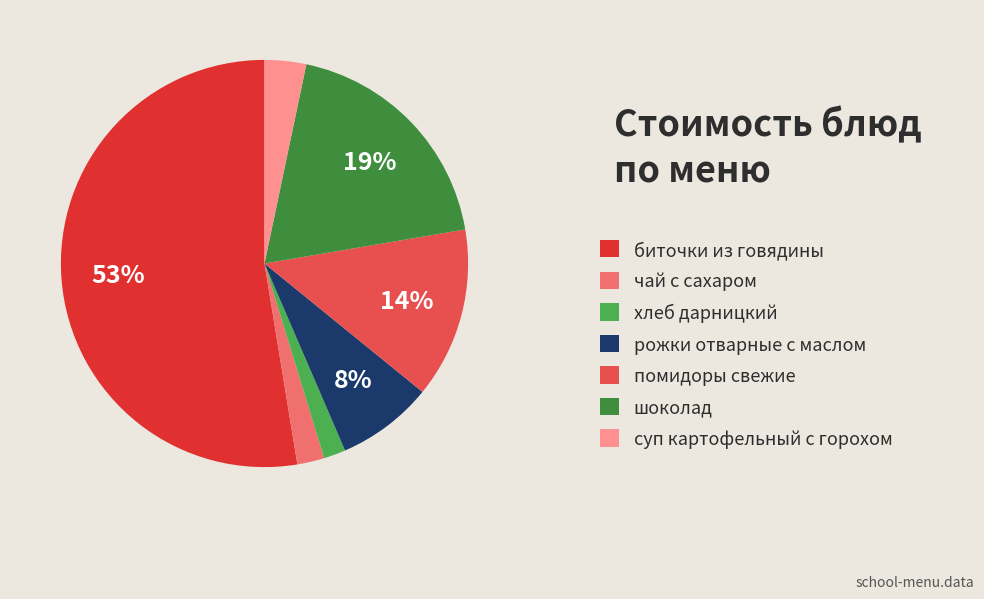

To the nearest percent, what is the average slice percentage?

14%